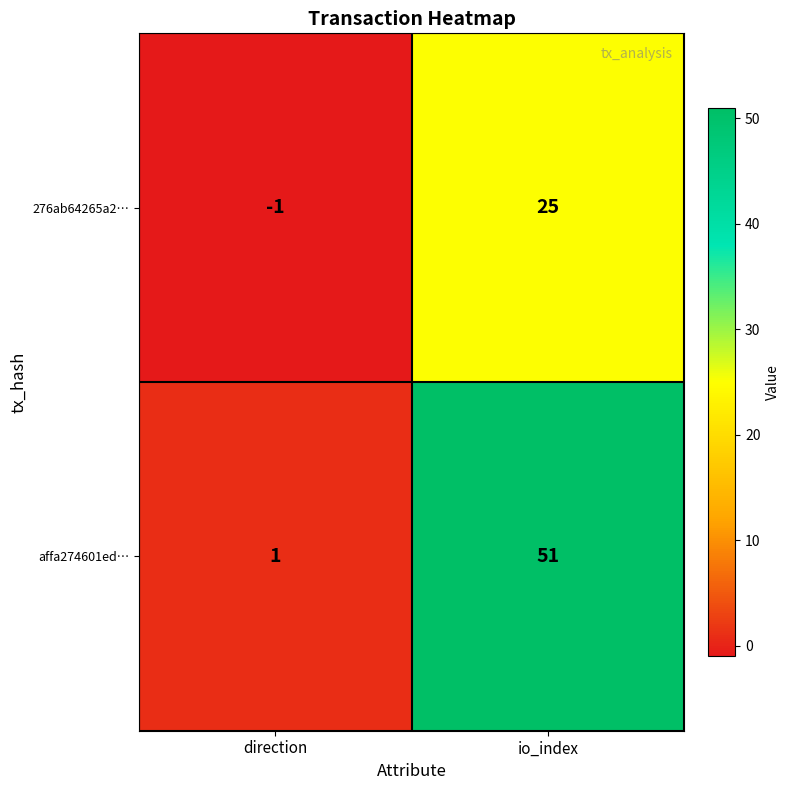

Which series has the largest total across all categories?

affa274601ed…